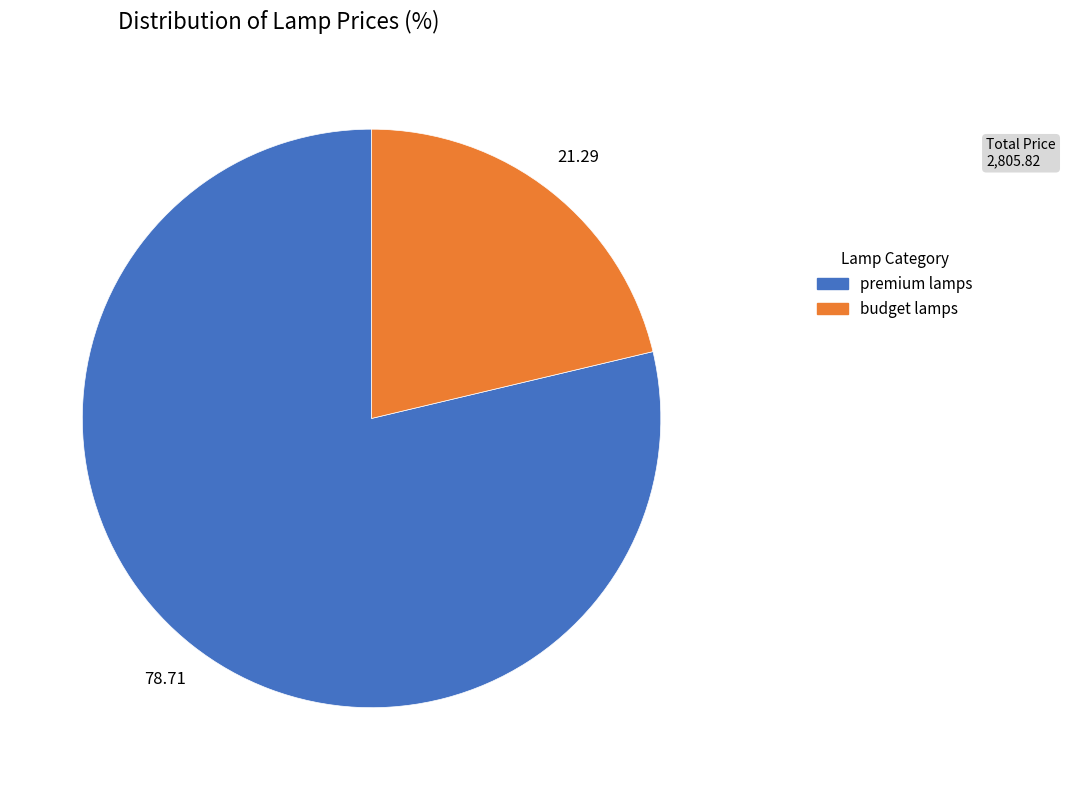

How many segments does this pie chart have?

2